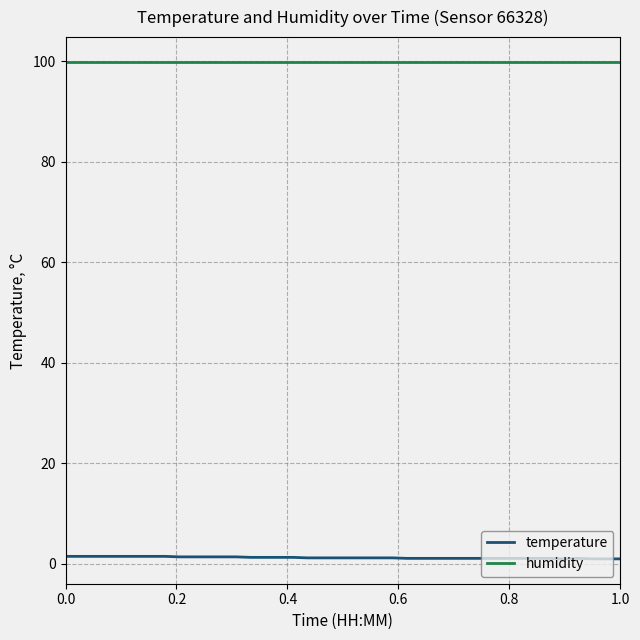

List the series in order of their overall mean, highest first.

humidity, temperature